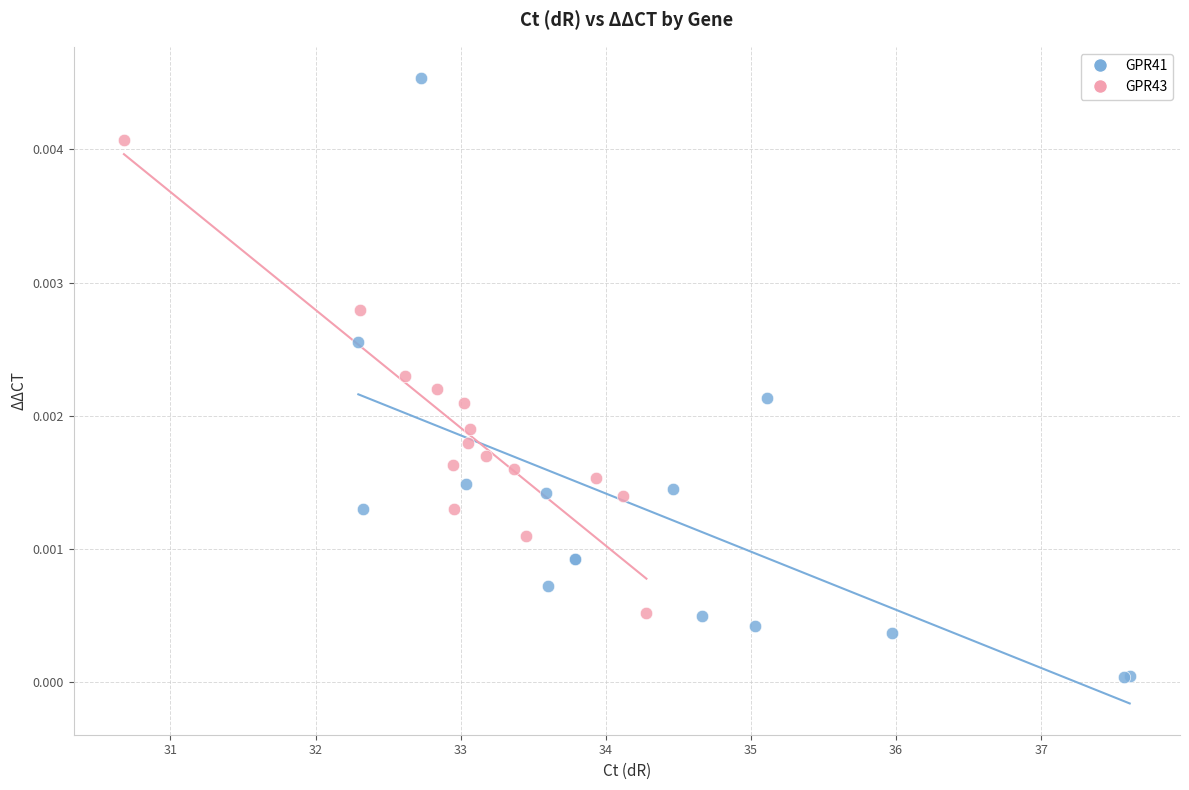

Which series reaches the maximum Y coordinate?

GPR41